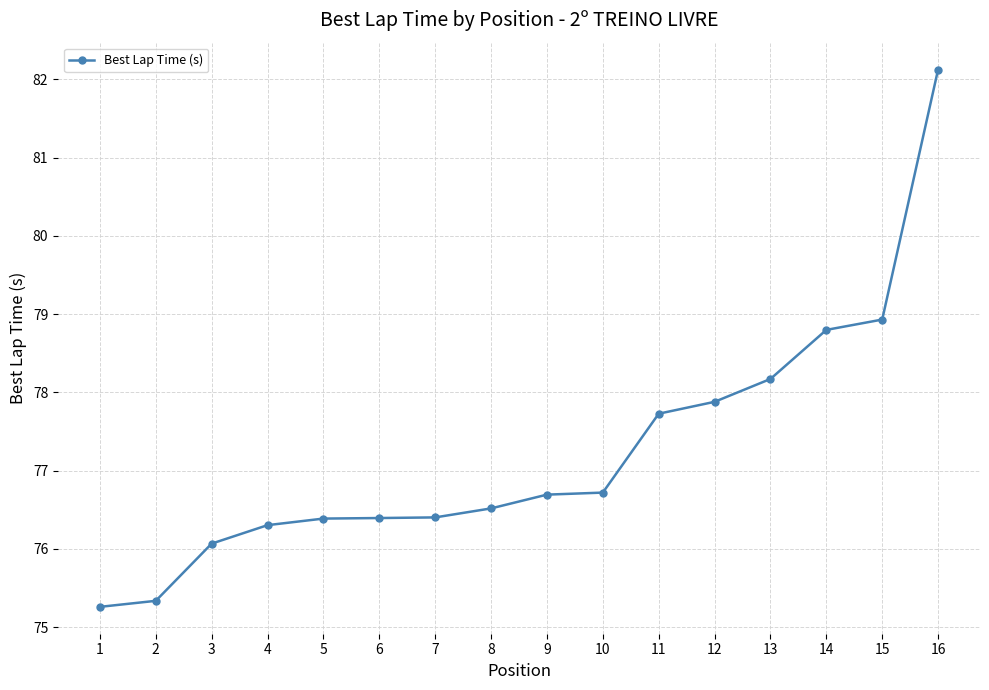

Approximately how many times larger is the value at 8 compared to 15?

1.0